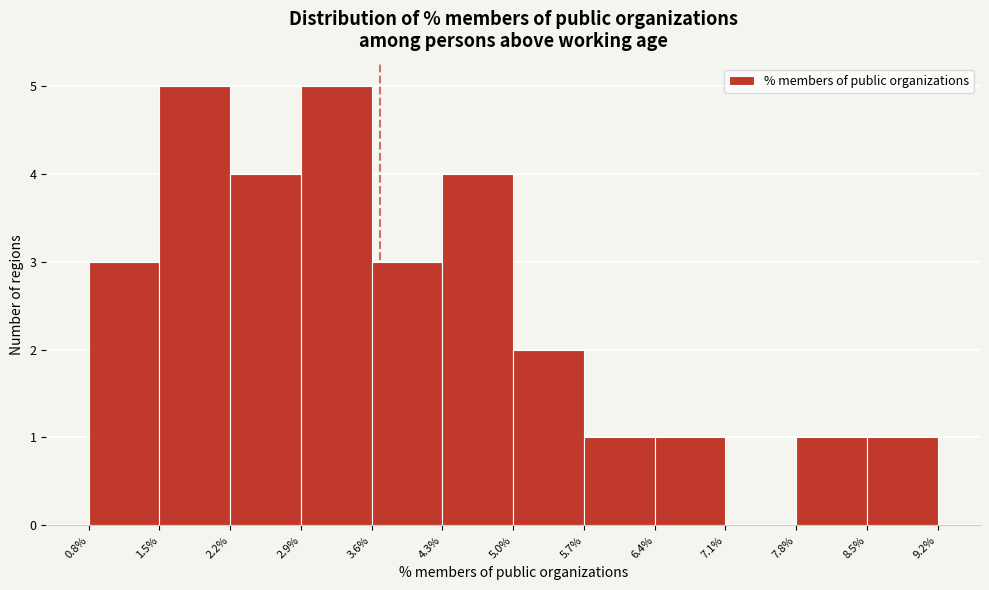

Reading left to right, list every bar in this chart as the range it spans on the x-axis followed by its height. The values are not printed on the chart, so give them approximately, as read against the axis.

0.8% to 1.5%: 3
1.5% to 2.2%: 5
2.2% to 2.9%: 4
2.9% to 3.6%: 5
3.6% to 4.3%: 3
4.3% to 5.0%: 4
5.0% to 5.7%: 2
5.7% to 6.4%: 1
6.4% to 7.1%: 1
7.1% to 7.8%: 0
7.8% to 8.5%: 1
8.5% to 9.2%: 1